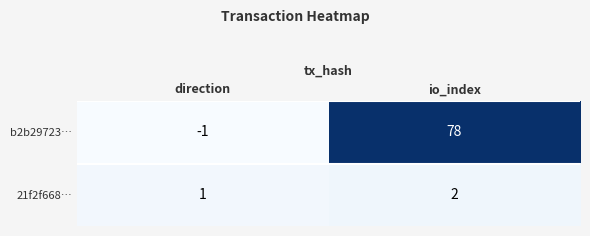

Reading right to left, transcribe all the data shown in this chart.

b2b29723…: io_index=78	direction=-1
21f2f668…: io_index=2	direction=1